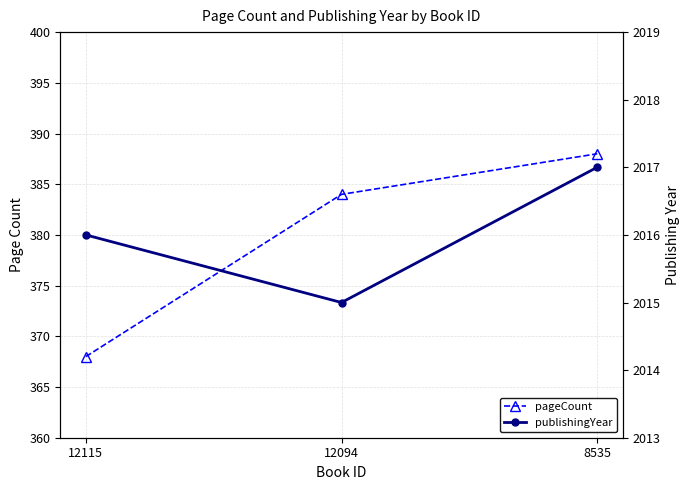

At which category is the sum across all series the highest?

8535